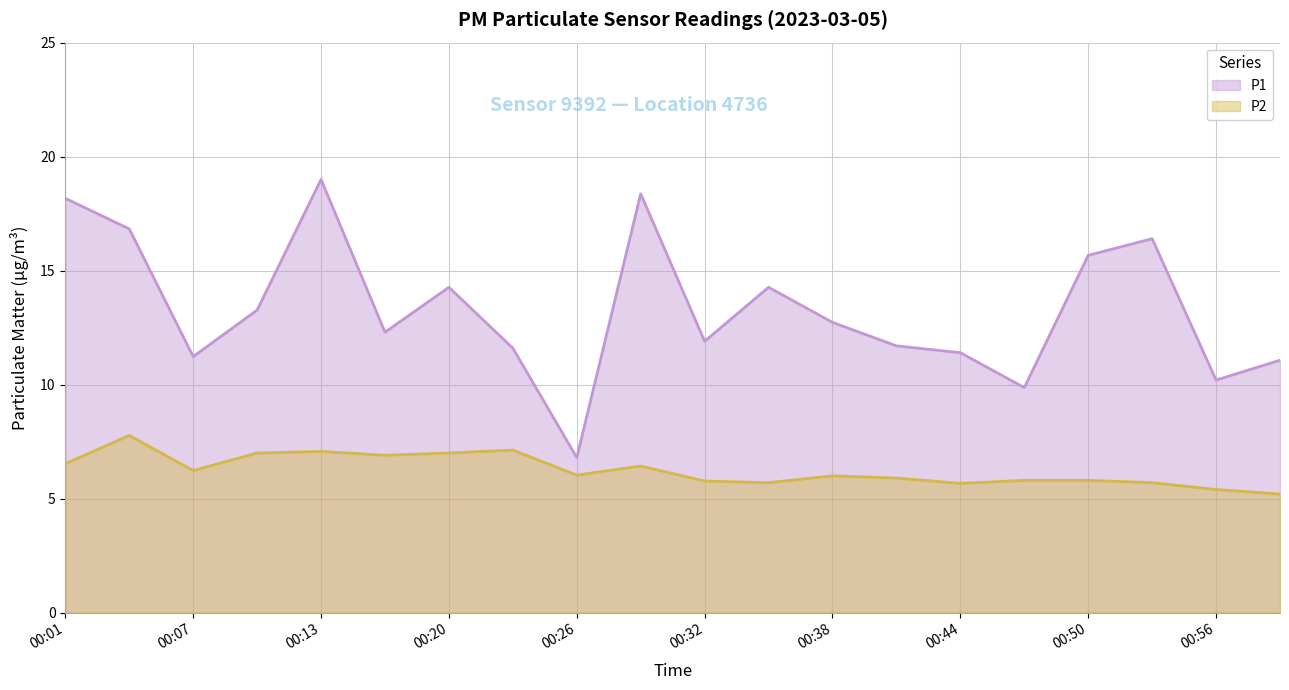

Which series changed the most between 00:07 and 00:35?

P1